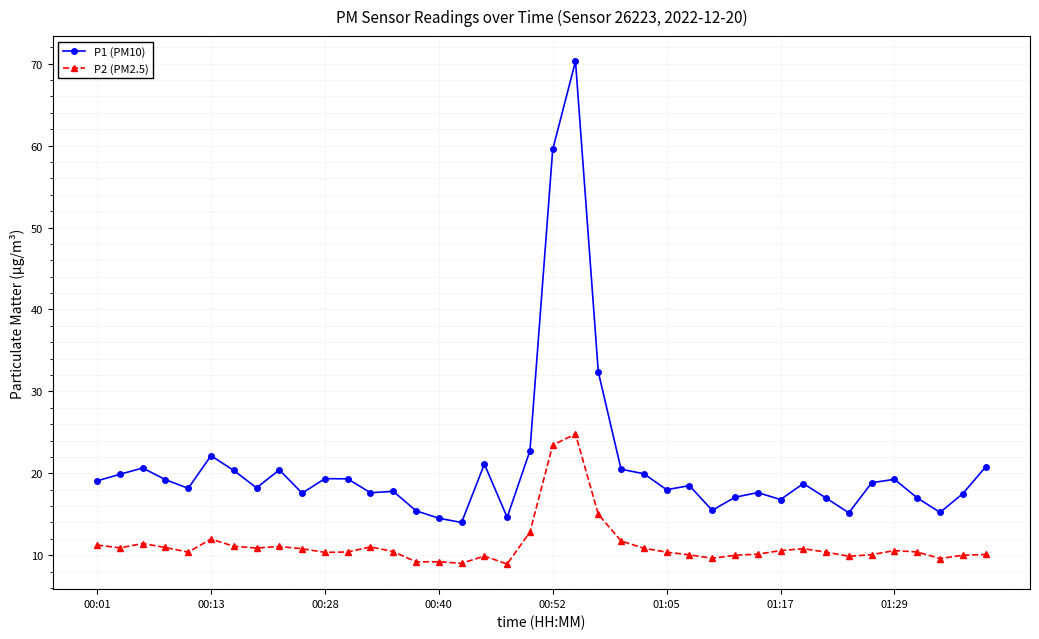

What is the maximum value shown in the chart?

70.3